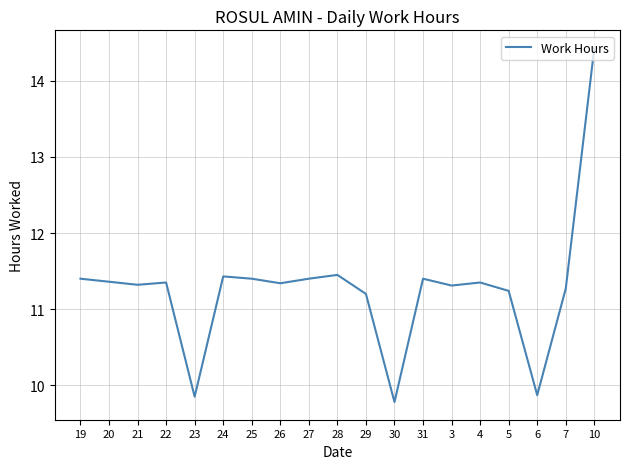

Approximately how many times larger is the value at 26 compared to 22?

1.0